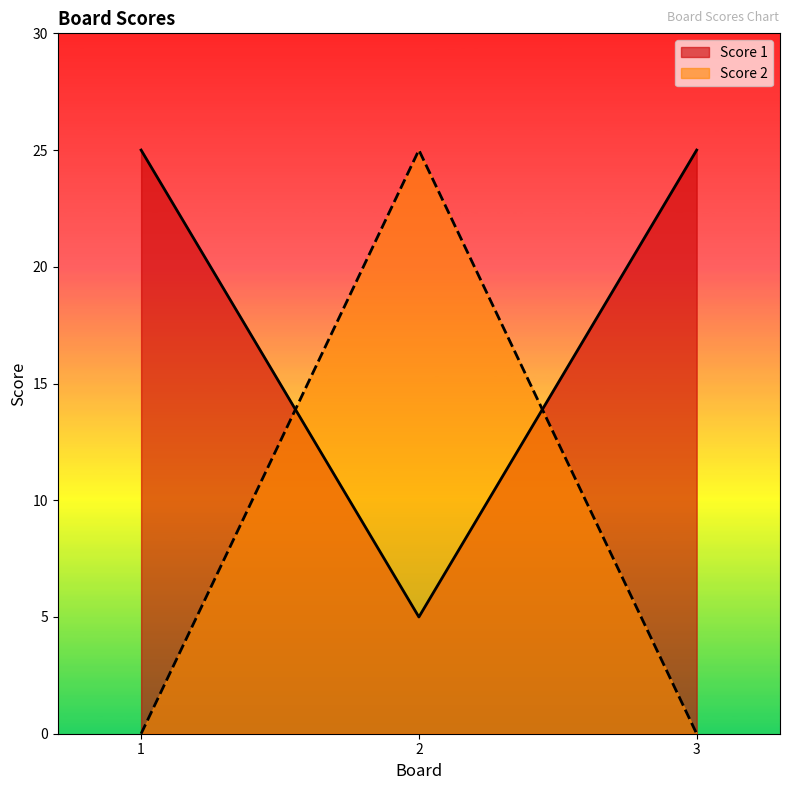

Between 1 and 2, which series saw the biggest shift?

Score 2